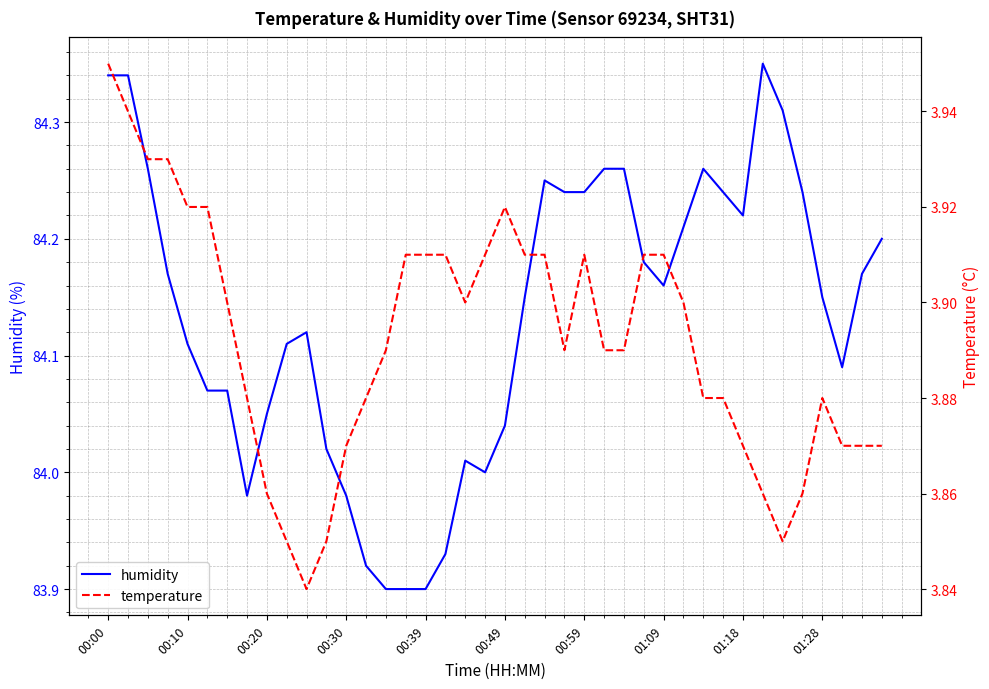

What is the value of the humidity point at the 34th from the left?

84.3